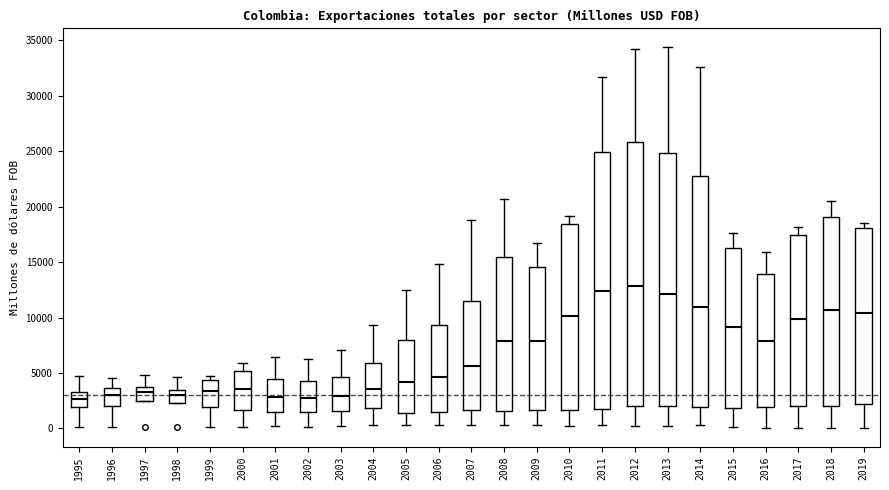

Where does the median line of the box at x = 2000 sit on the y-axis? The values are not printed on the chart, so give them approximately, as read against the axis.

3500